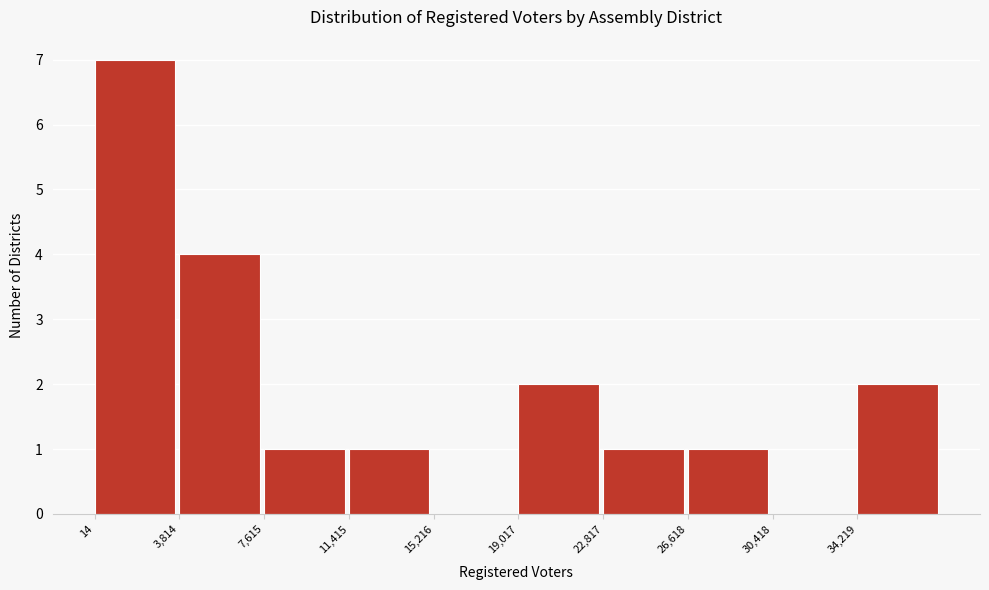

Reading left to right, transcribe this chart: for each bar, give the range it covers on the x-axis and its height. Neither the bar edges nor the heights are printed on the chart, so give them approximately, as read against the axes.

0 to 4000: 7
4000 to 7500: 4
7500 to 11500: 1
11500 to 15000: 1
15000 to 19000: 0
19000 to 23000: 2
23000 to 26500: 1
26500 to 30500: 1
30500 to 34000: 0
34000 to 38000: 2